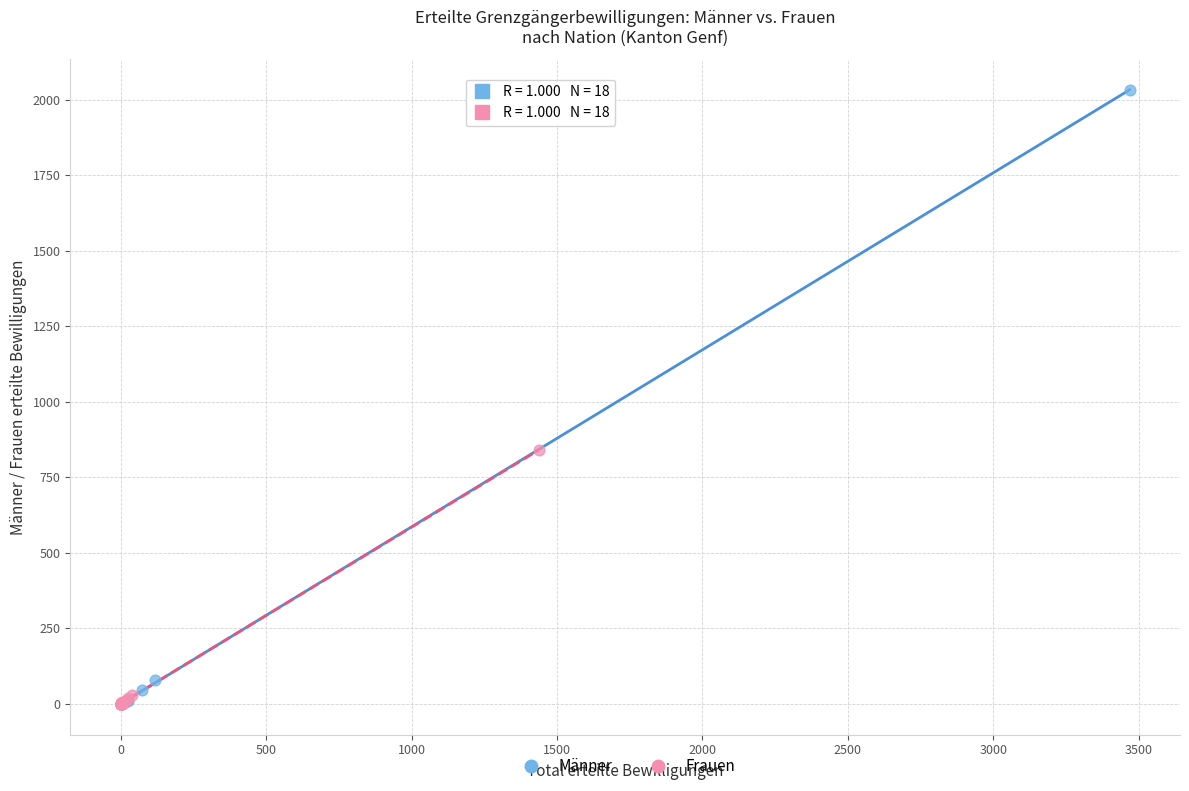

Which series reaches the maximum Y coordinate?

Männer